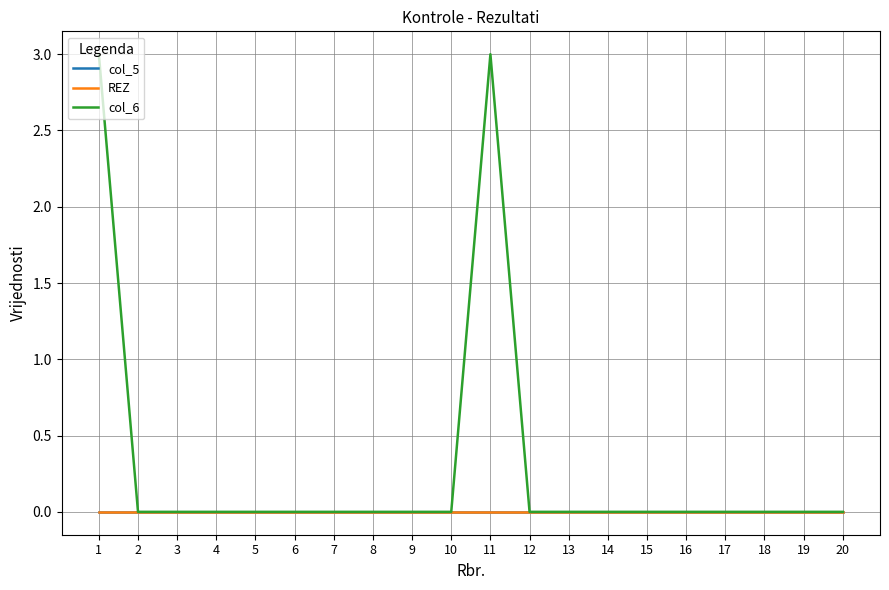

Does the chart have visible grid lines?

Yes